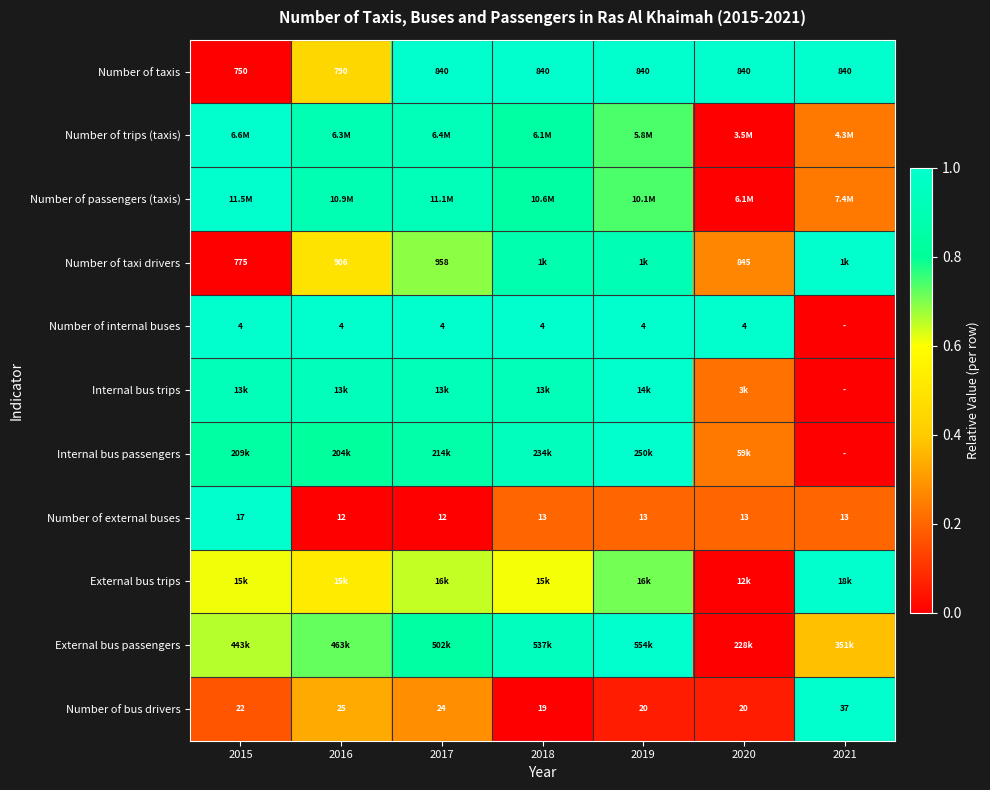

Is the value of Number of external buses at 2019 greater than the value of Number of internal buses at 2017?

Yes